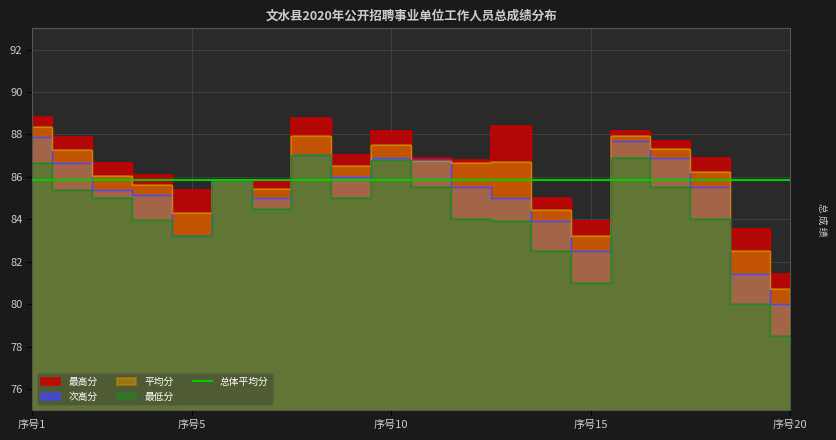

What is the approximate value of 最低分 at 4?

84.0